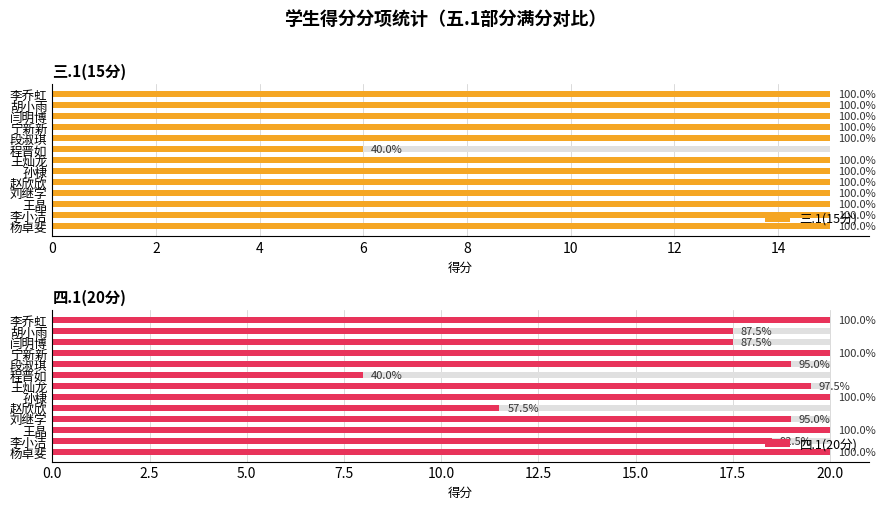

What is the difference between the highest and lowest values at 王灿龙?

4.5